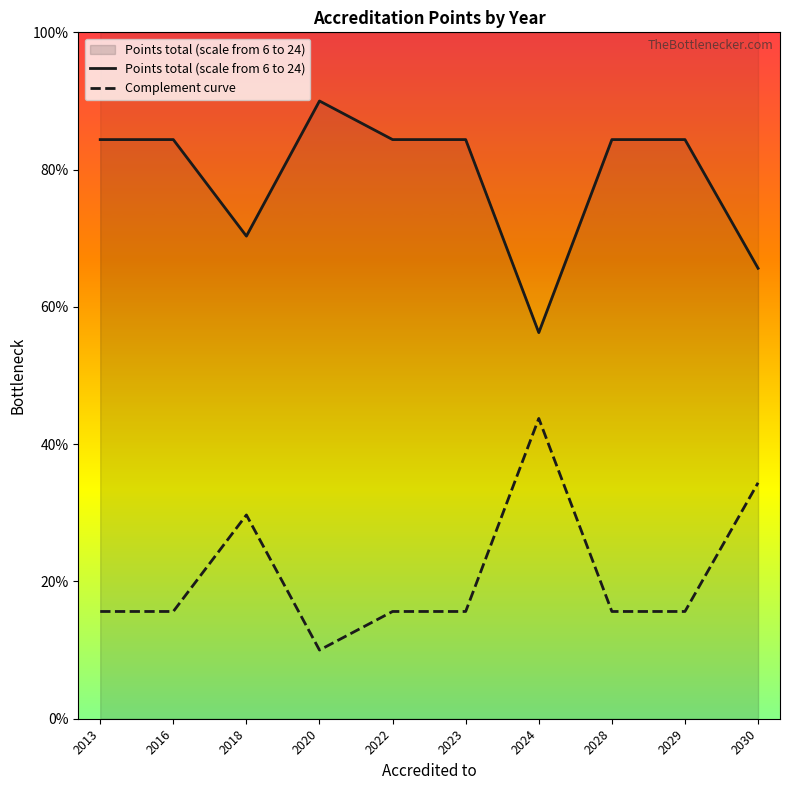

Does the chart have visible grid lines?

No